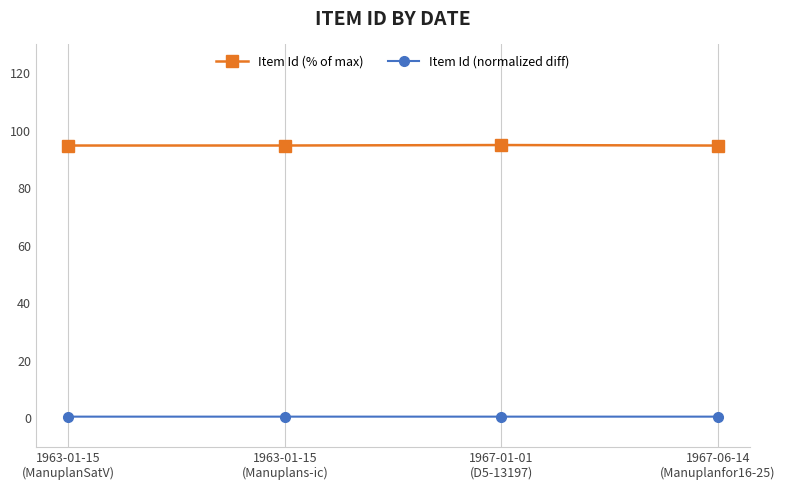

List the series in order of their peak value, highest first.

Item Id (% of max), Item Id (normalized diff)